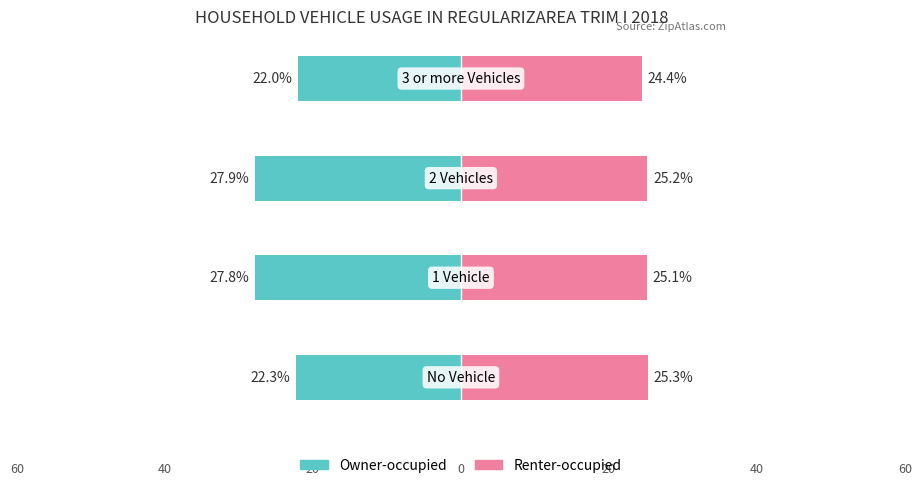

At how many categories does at least one series exceed -4?

4